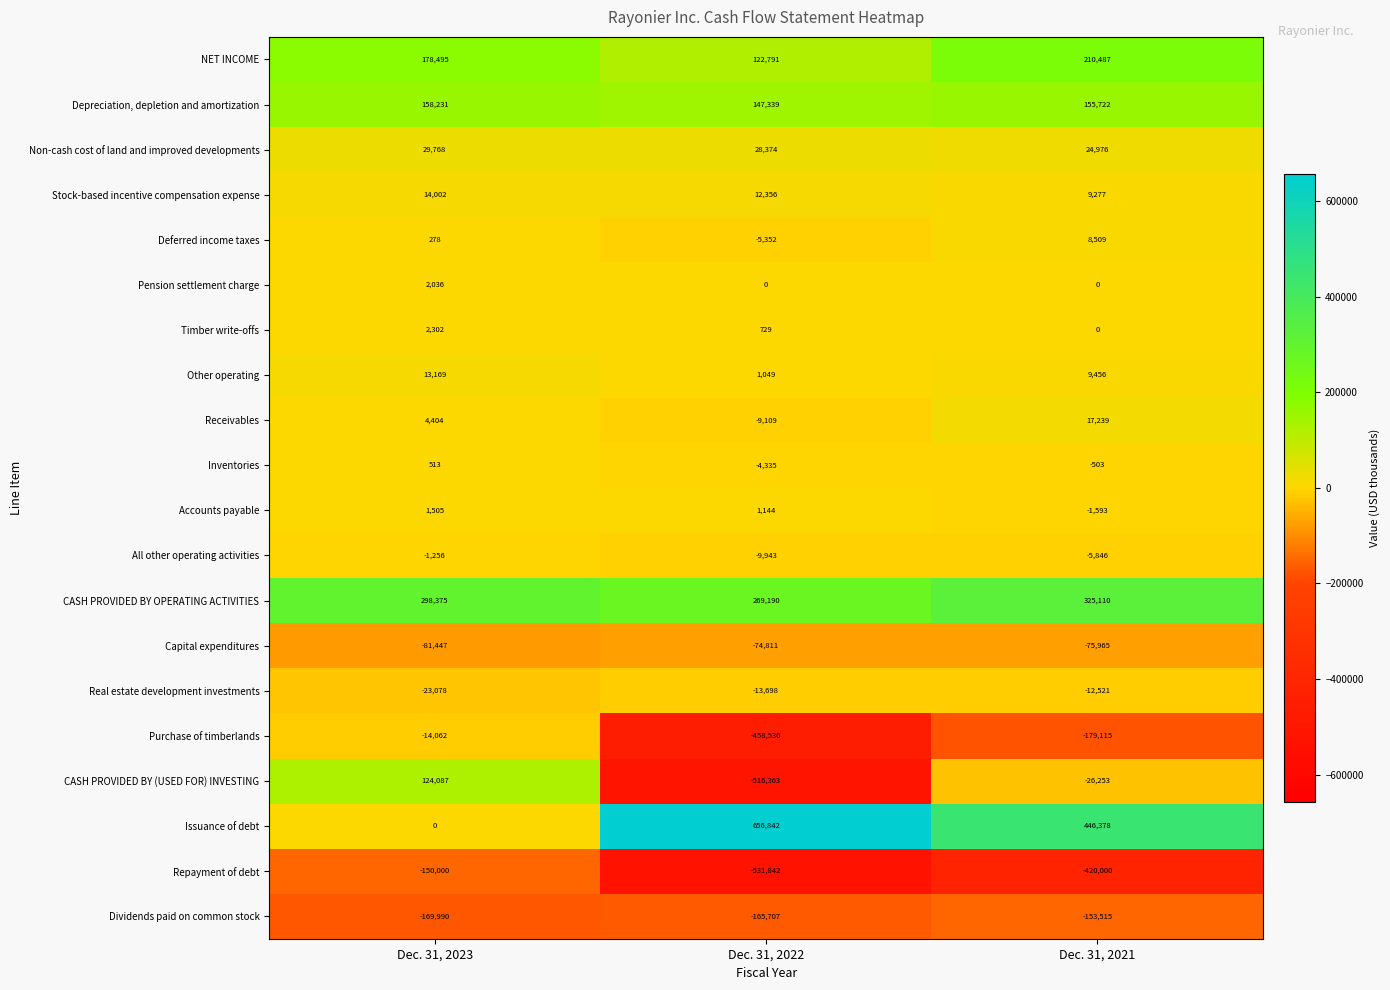

The Repayment of debt series shows -87521 at Dec. 31, 2023. True or false?

False